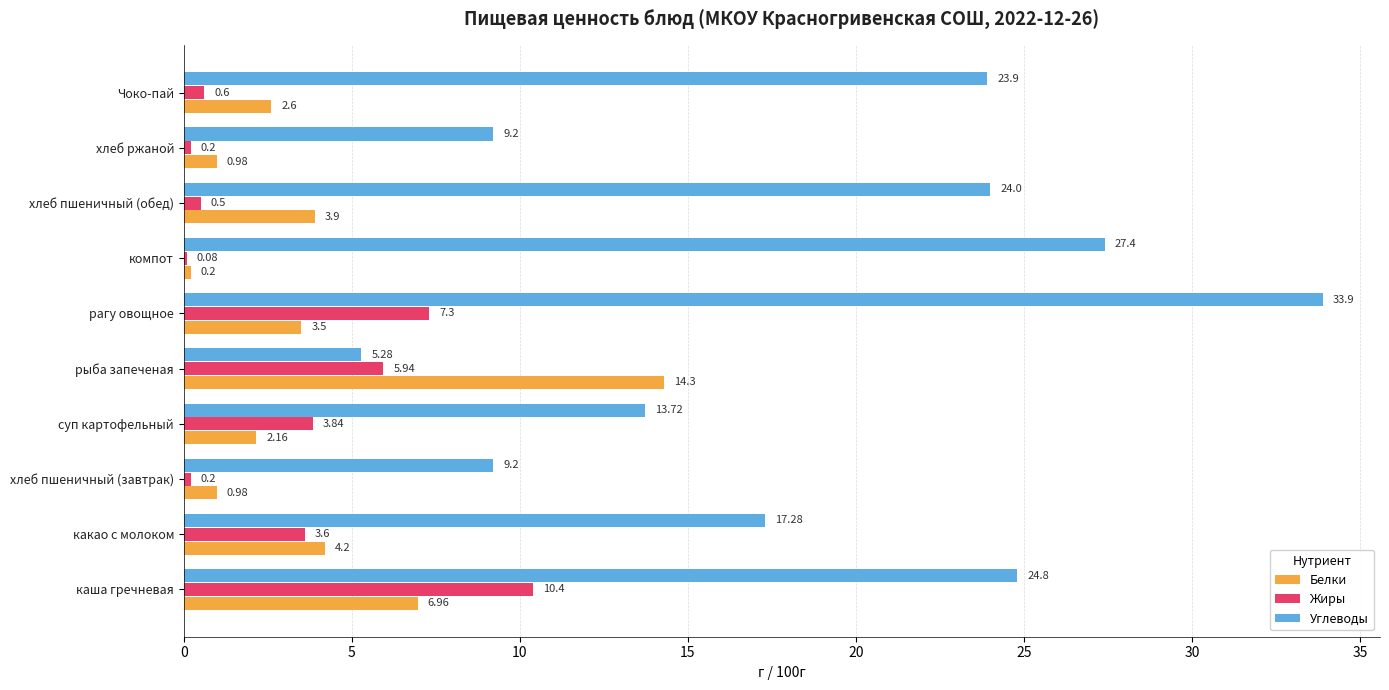

At which category is the sum across all series the highest?

рагу овощное